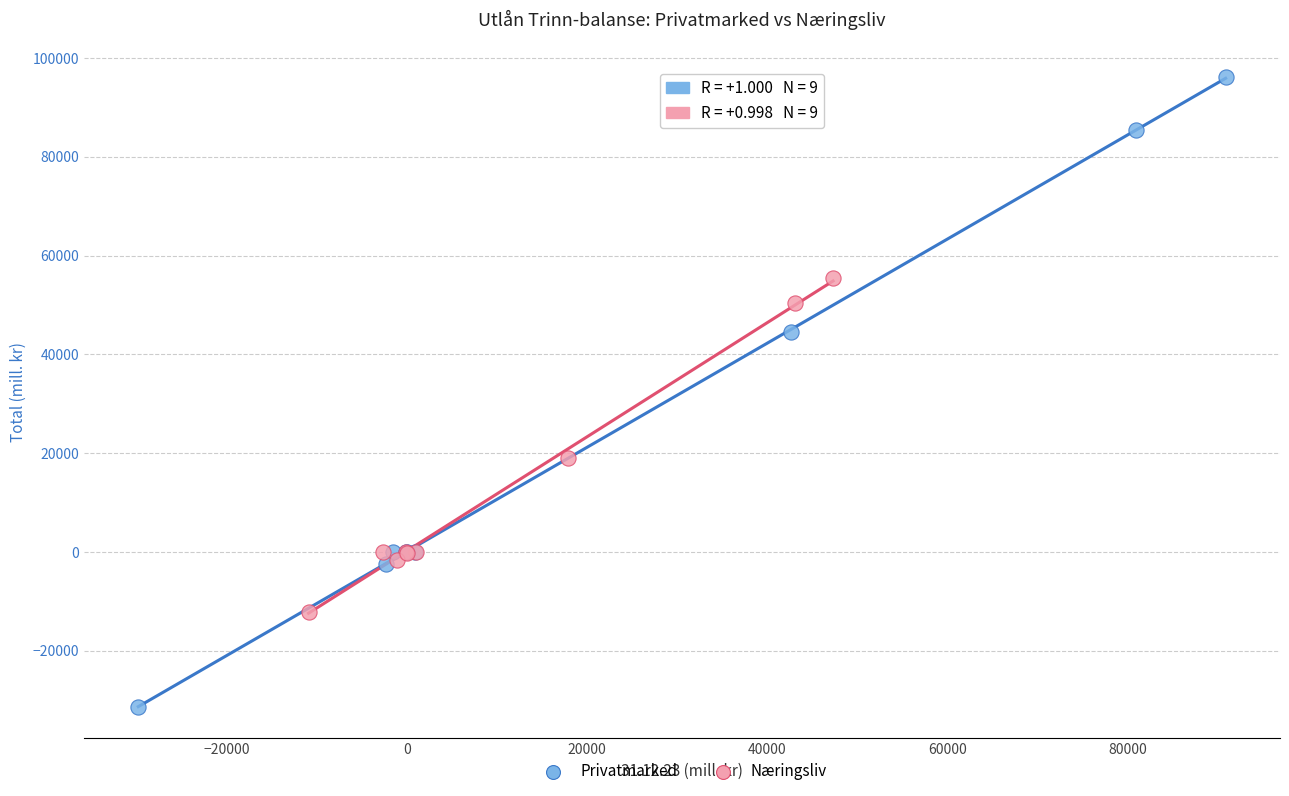

Which series has the largest Y range (max minus min)?

Privatmarked